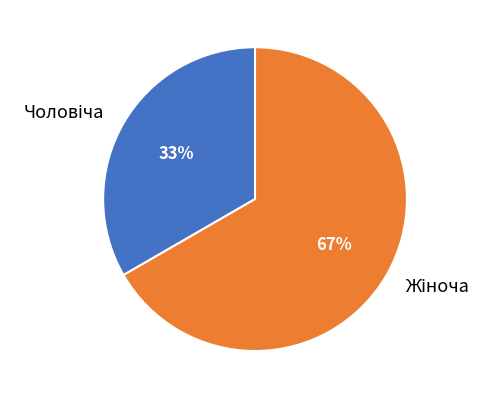

Is there any slice that represents more than half of the pie?

Yes